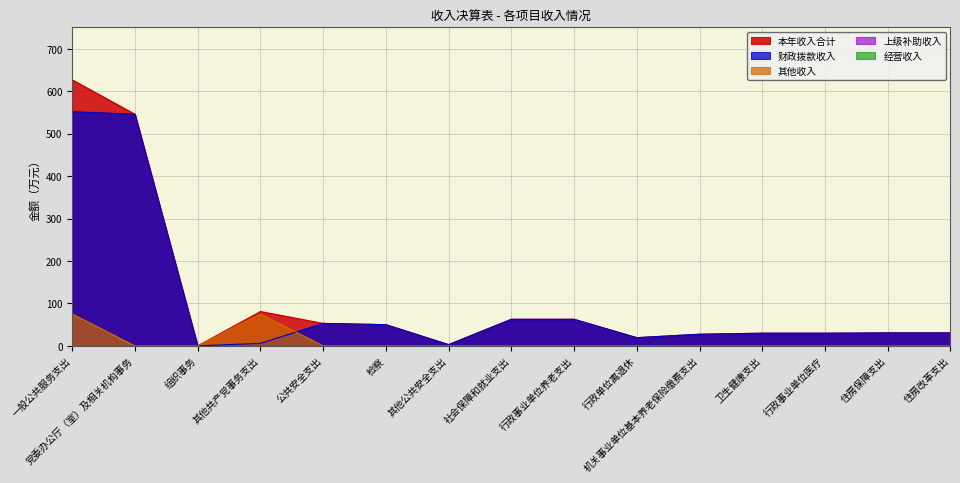

Is it true that 本年收入合计 equals 0.1 at 组织事务?

True